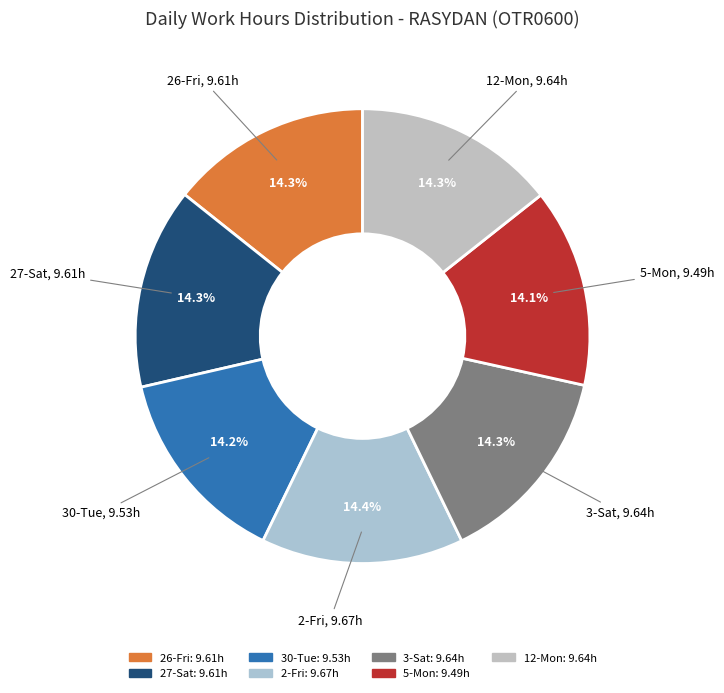

Is it true that 2-Fri is 7% of the pie?

False